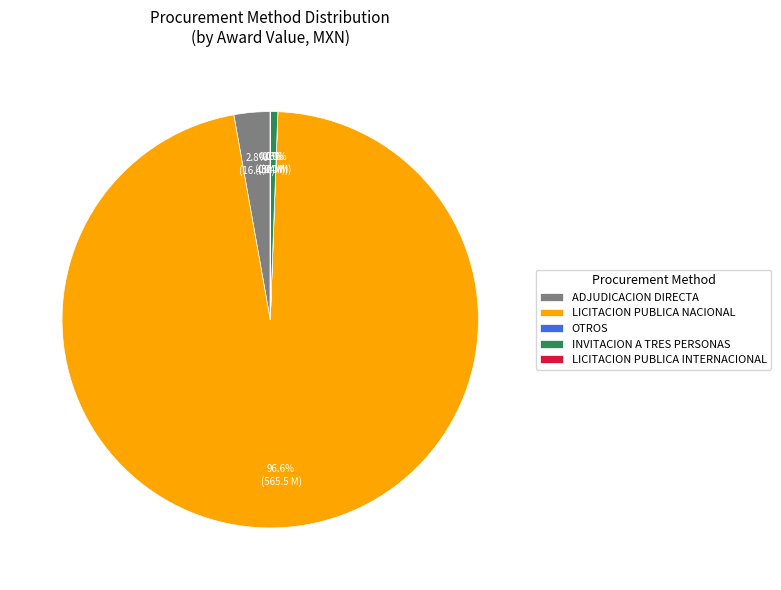

What is the majority slice?

LICITACION PUBLICA NACIONAL